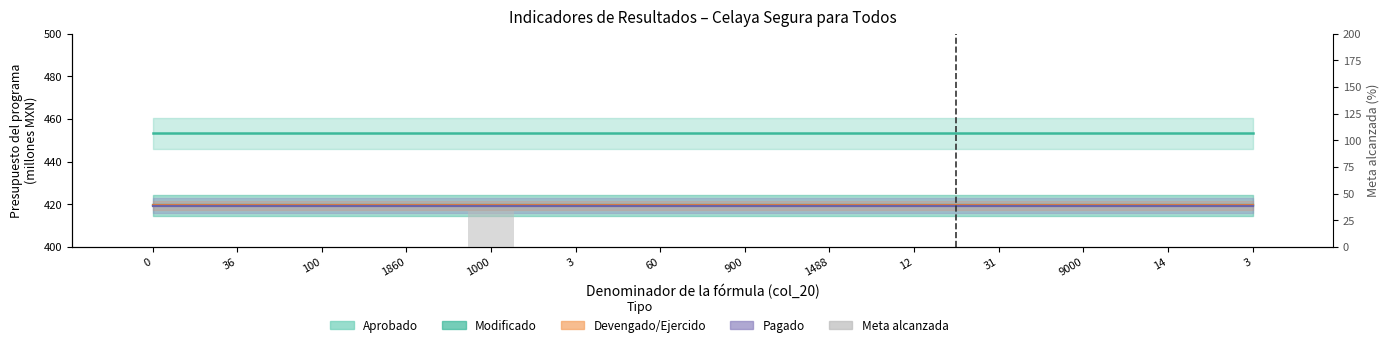

What is the label of the 3rd bar from the right?

9000